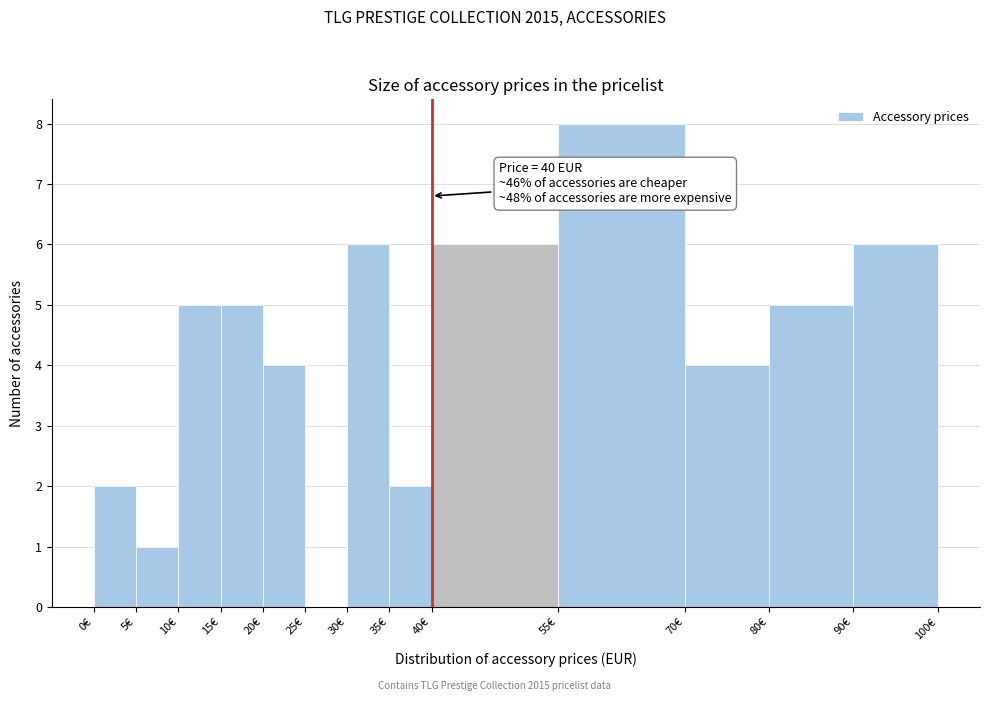

Over which range of the x-axis is the bar tallest?

55 to 70